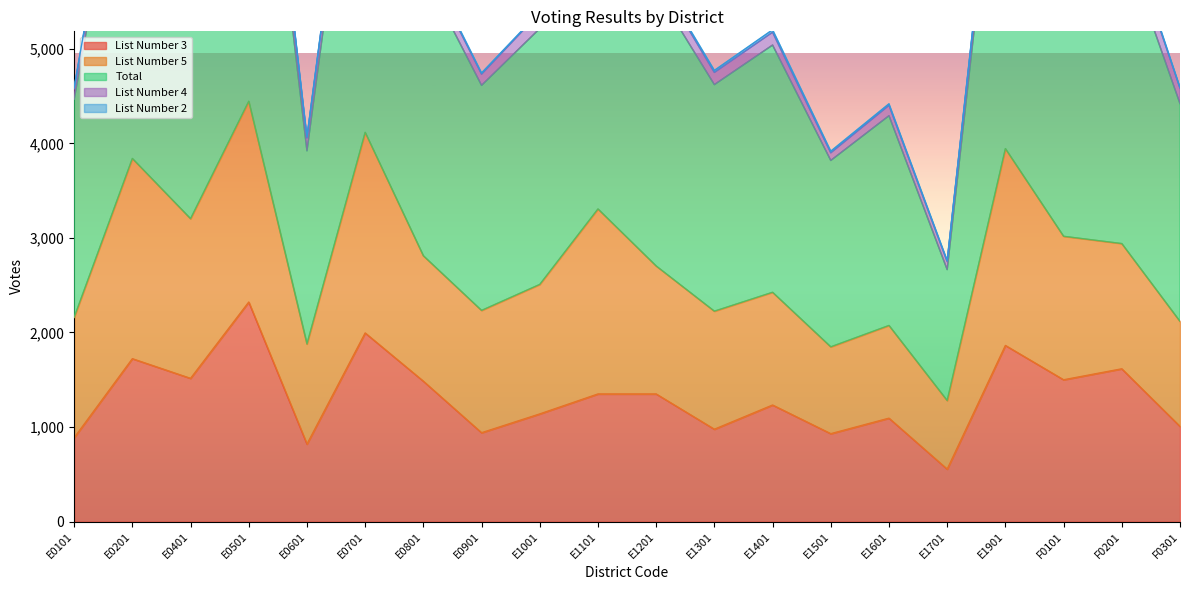

Reading left to right, transcribe all the data shown in this chart.

List Number 3: 887	1723	1515	2322	820	1995	1485	940	1139	1350	1350	977	1233	930	1094	555	1863	1500	1616	1007
List Number 5: 1272	2117	1688	2123	1058	2121	1326	1293	1369	1956	1353	1248	1192	918	980	725	2081	1517	1324	1110
Total: 2307	4068	3445	4713	2043	4387	2999	2380	2706	3552	2915	2396	2614	1971	2218	1385	4189	3346	3234	2303
List Number 4: 111	165	174	215	135	219	142	119	167	207	162	129	136	81	110	85	176	279	232	163
List Number 2: 14	31	27	21	14	18	23	12	9	15	21	21	26	17	16	11	29	21	29	9